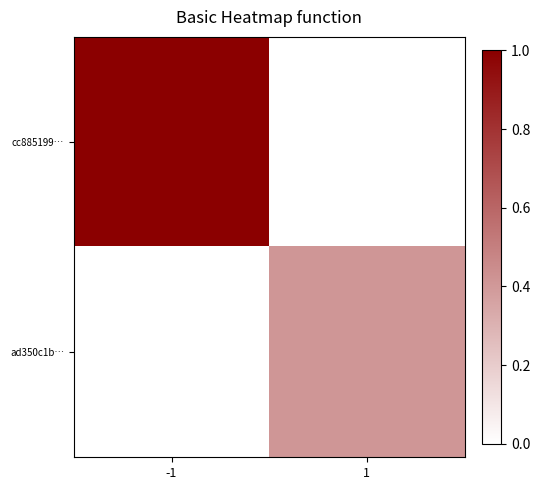

Reading left to right, transcribe all the data shown in this chart.

cc885199…: -1=1.0	1=0.0
ad350c1b…: -1=0.0	1=0.4